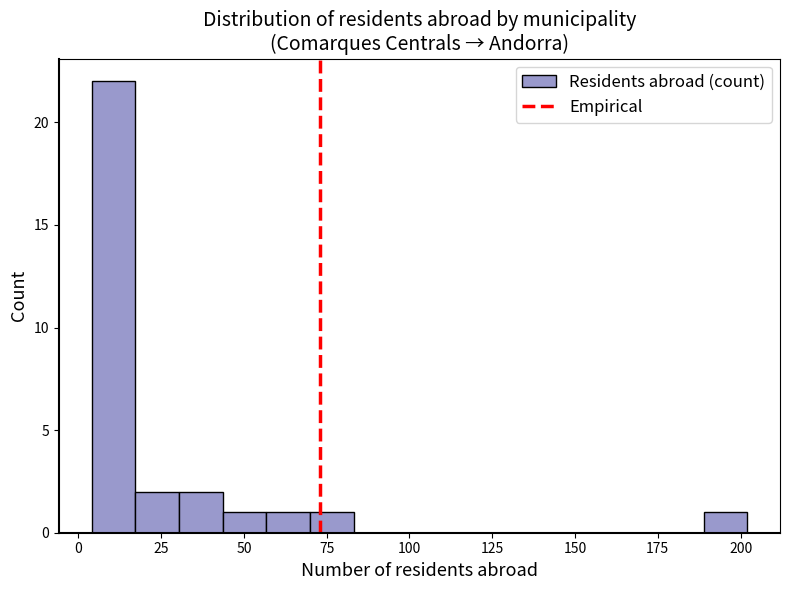

Read against the x-axis, roughly where is the centre of the tallest bar?

10